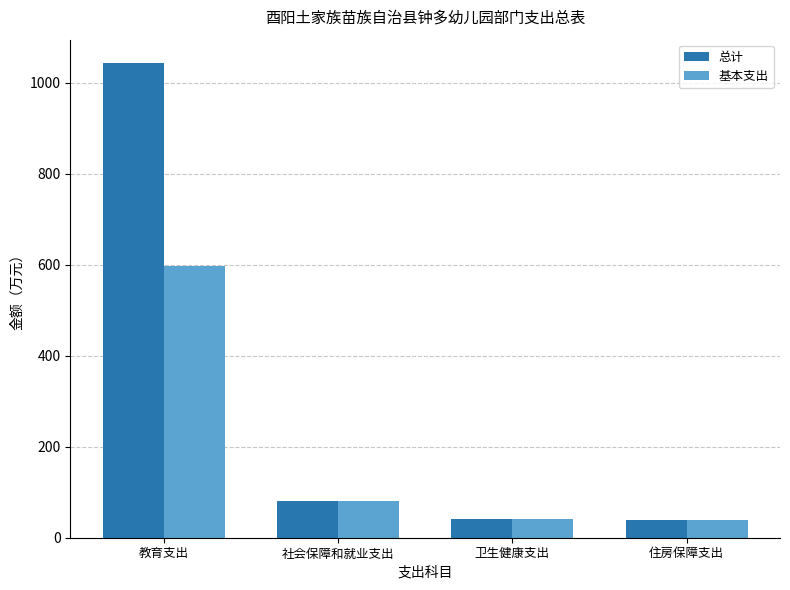

How many values in the 基本支出 series are below 81?

2